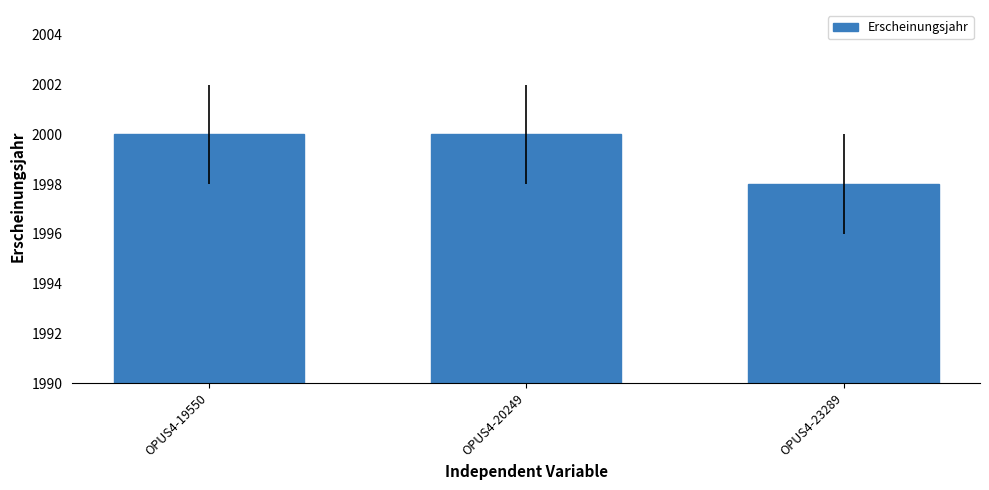

What is the value of the 3rd bar from the left?

1998